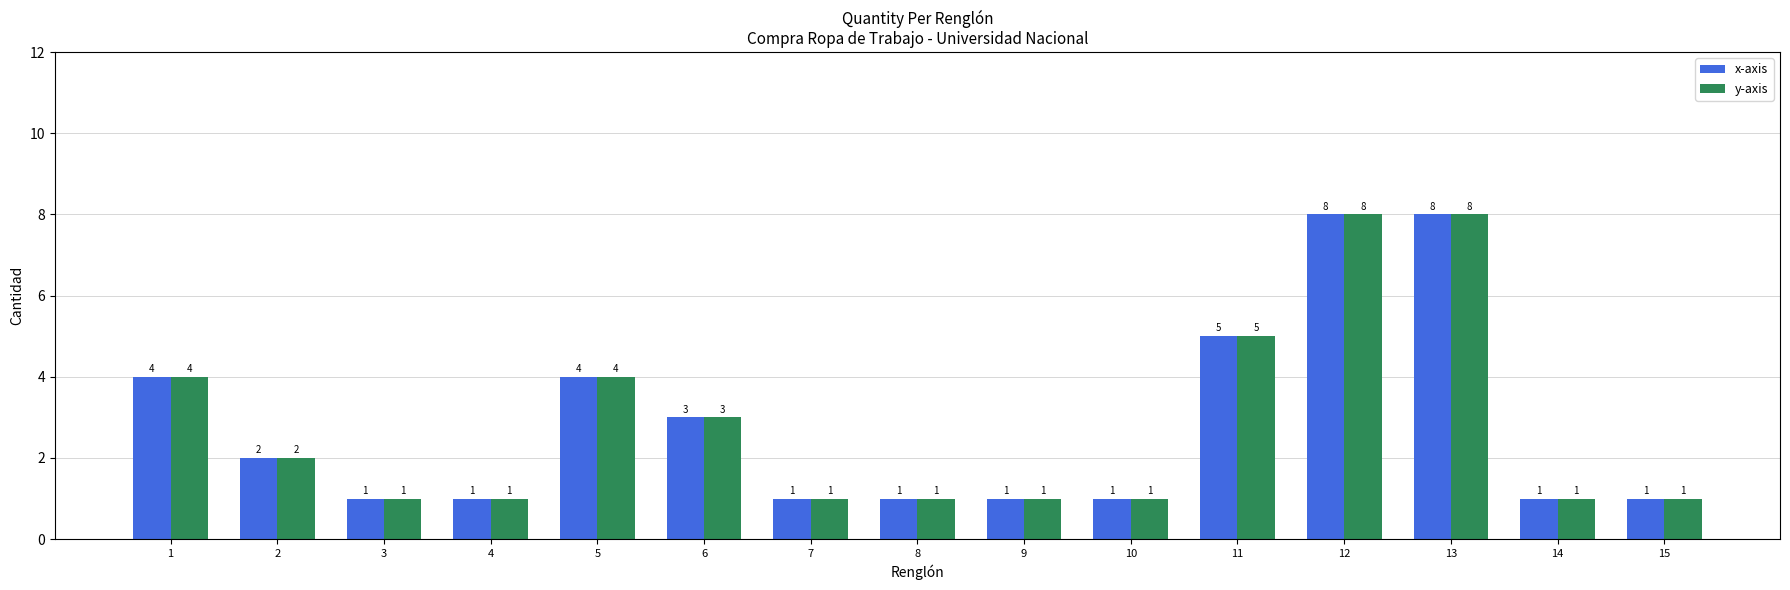

How many bars are there in total?

30